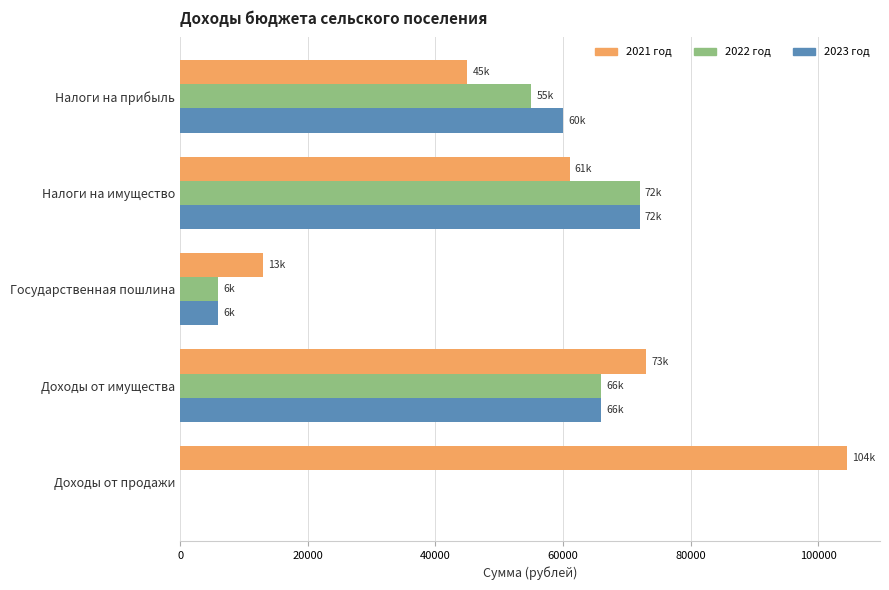

What is the maximum value shown in the chart?

104418